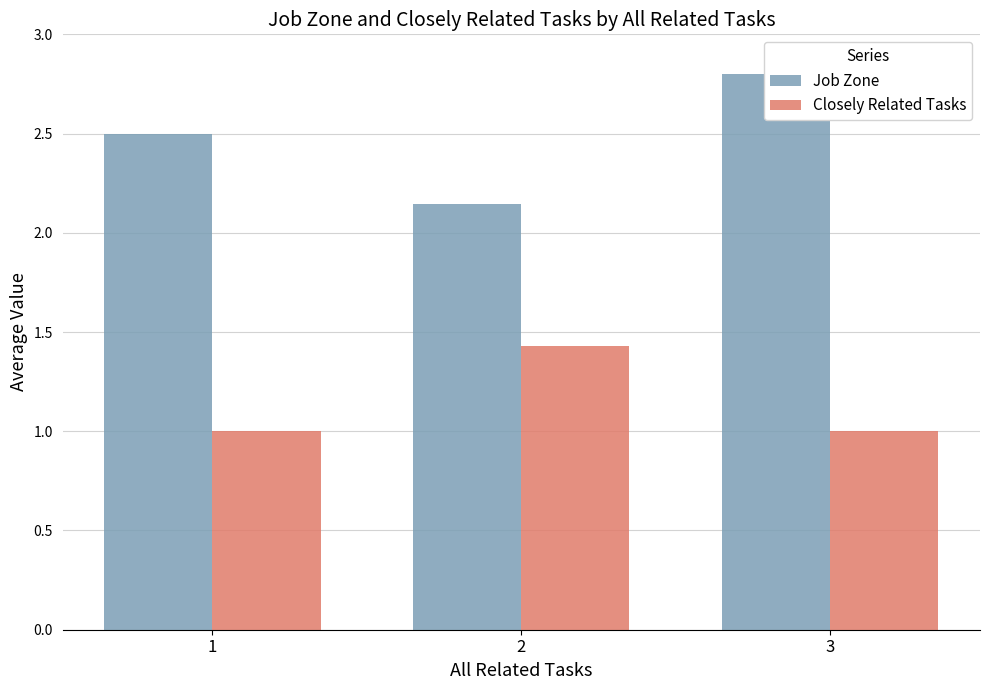

What is the maximum value for Closely Related Tasks?

1.4